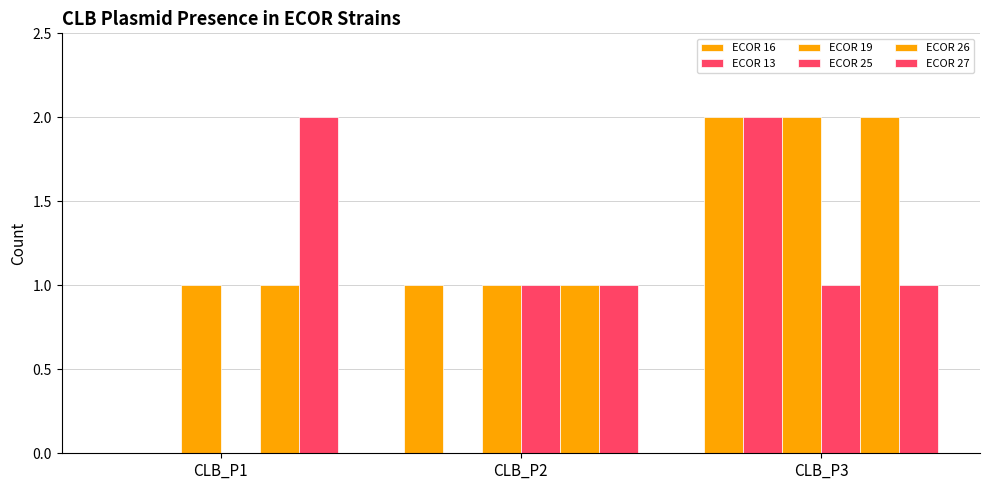

Are the bars grouped side by side (vs. stacked)?

Yes